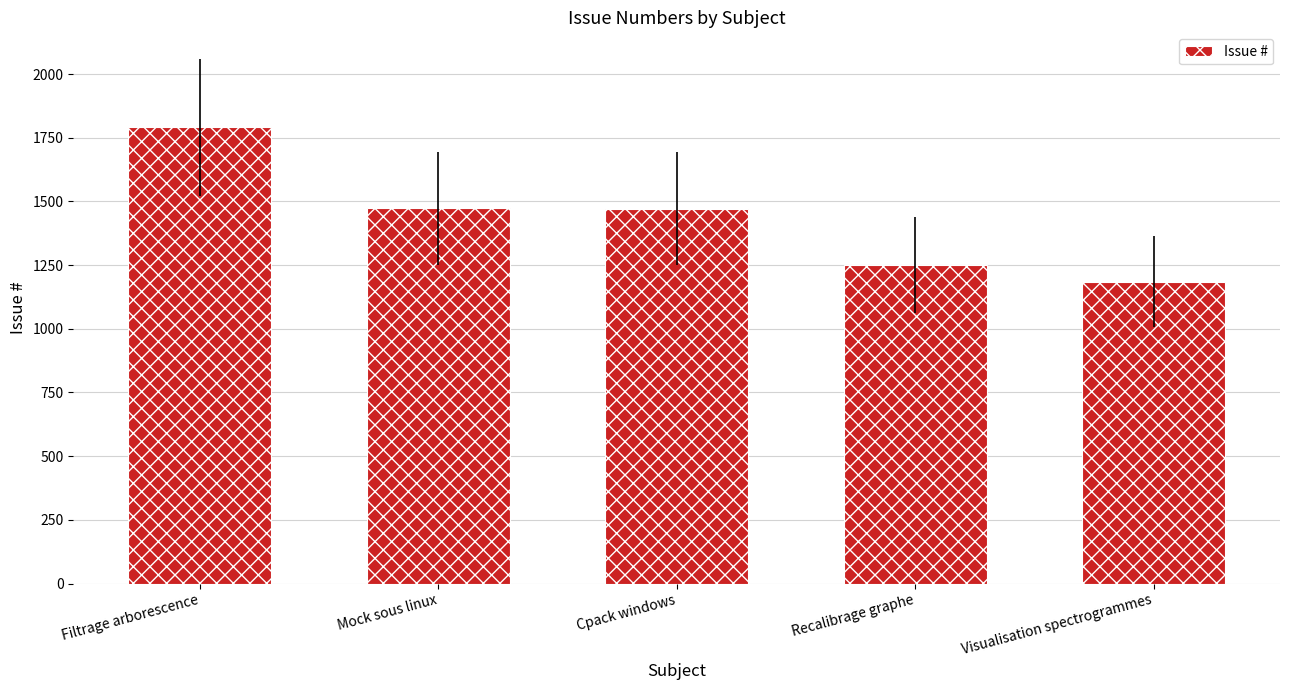

The value at Mock sous linux is 2290. True or false?

False